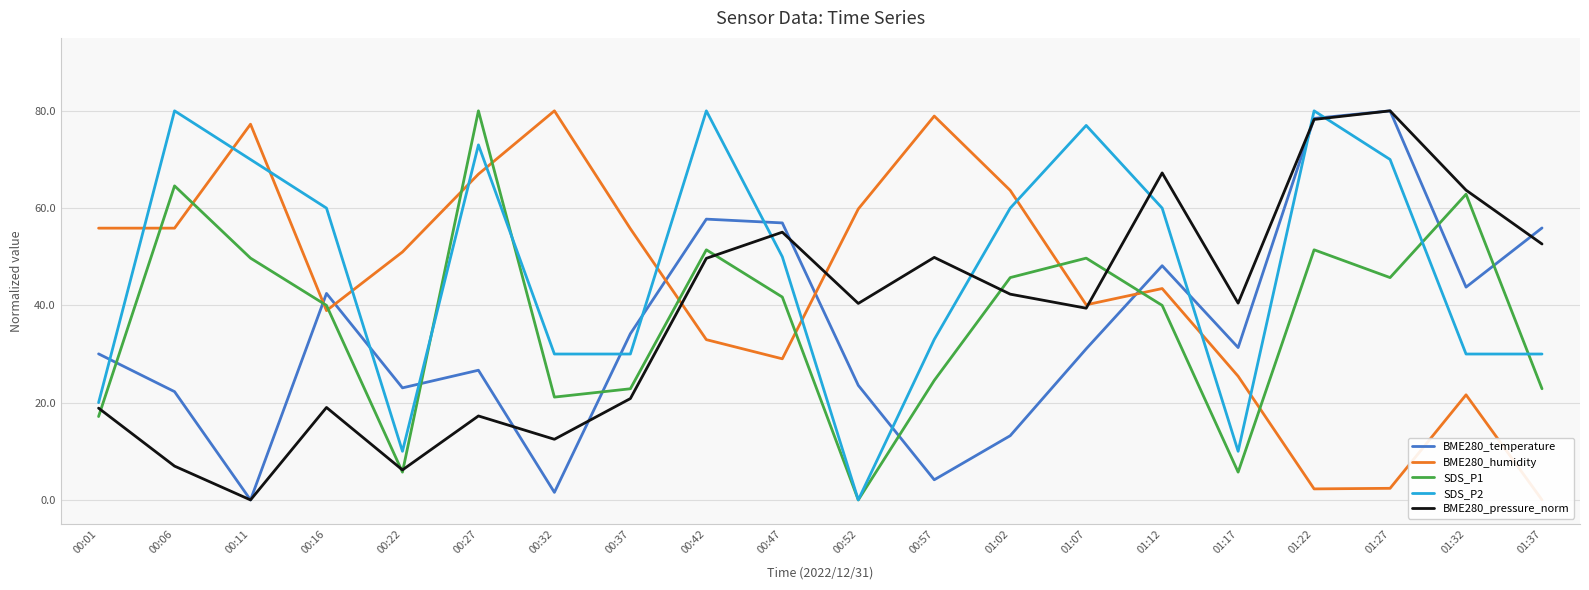

Is it true that BME280_pressure_norm equals 4.2 at 00:27?

False